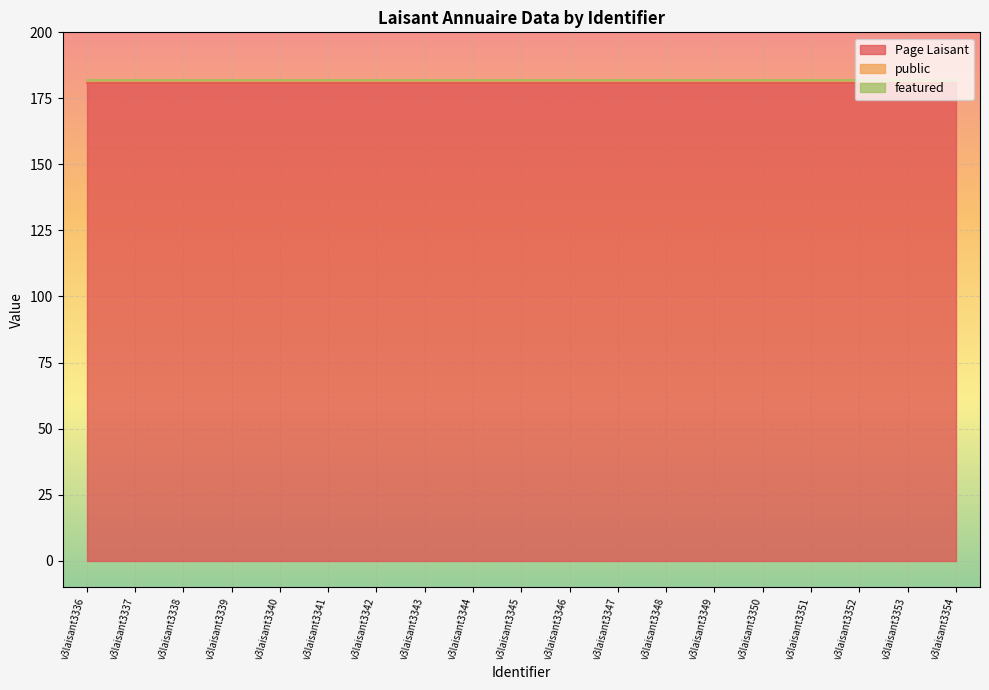

The value of Page Laisant at v3laisant3354 is 181. True or false?

True